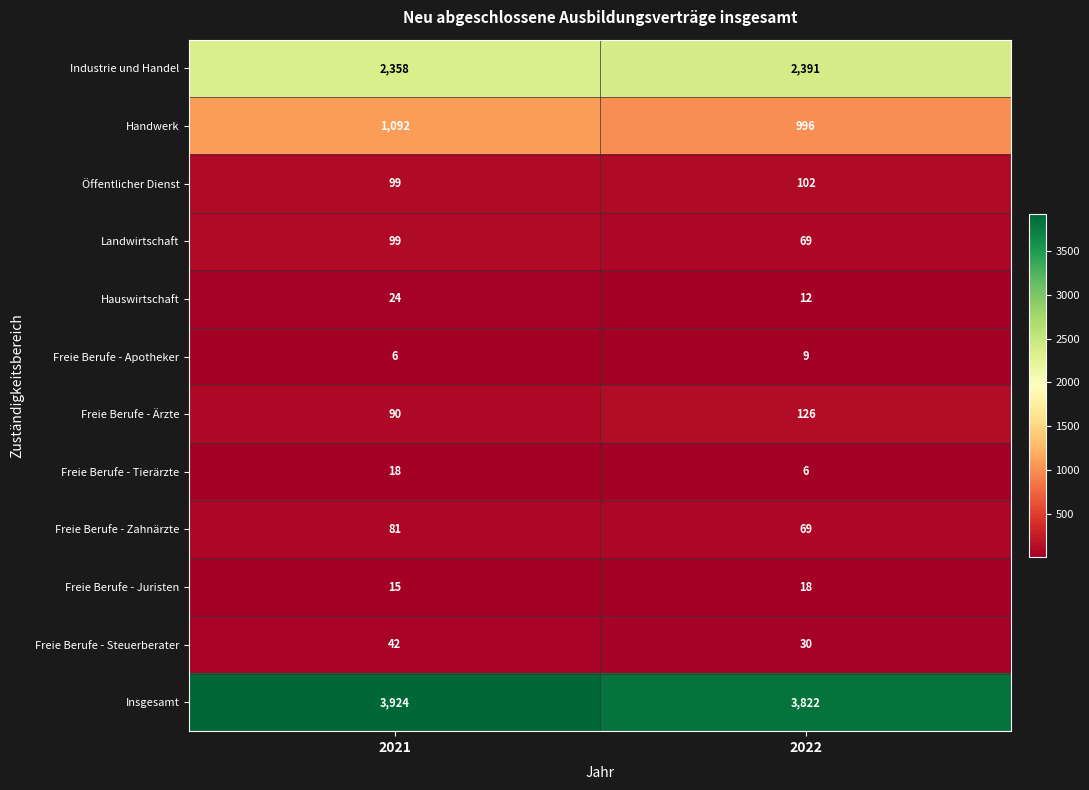

Which series has the largest range (max minus min)?

Insgesamt